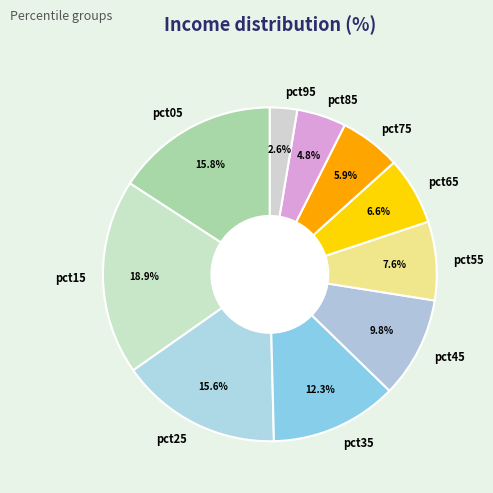

Which has a higher value, pct55 or pct05?

pct05